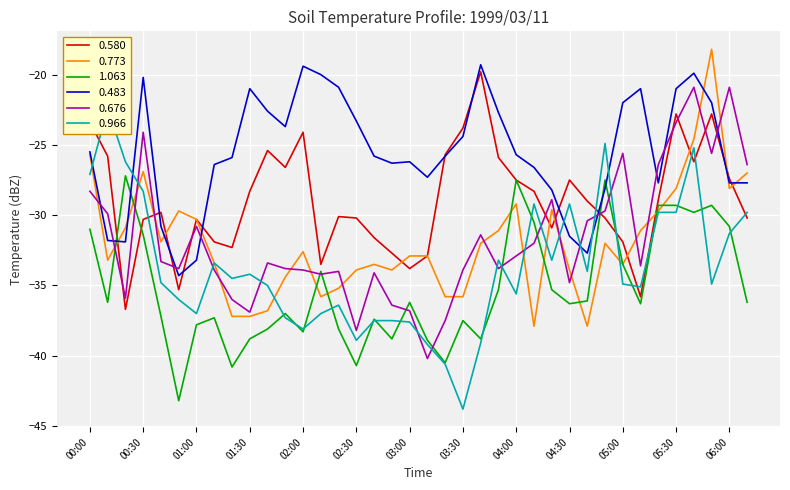

The 0.483 series shows -42.0 at 01:20. True or false?

False